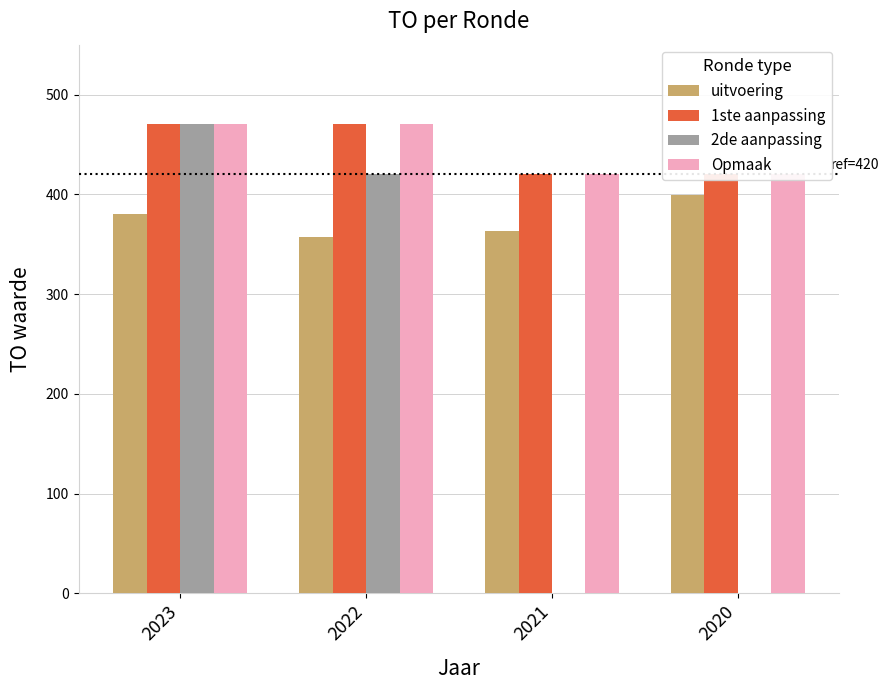

At how many categories does at least one series exceed 84?

4